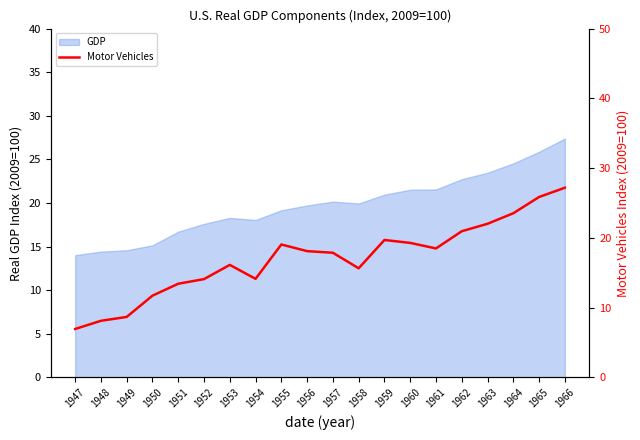

List the labels in order of value, largest first.

1966, 1965, 1964, 1963, 1962, 1959, 1960, 1955, 1961, 1956, 1957, 1953, 1958, 1954, 1952, 1951, 1950, 1949, 1948, 1947